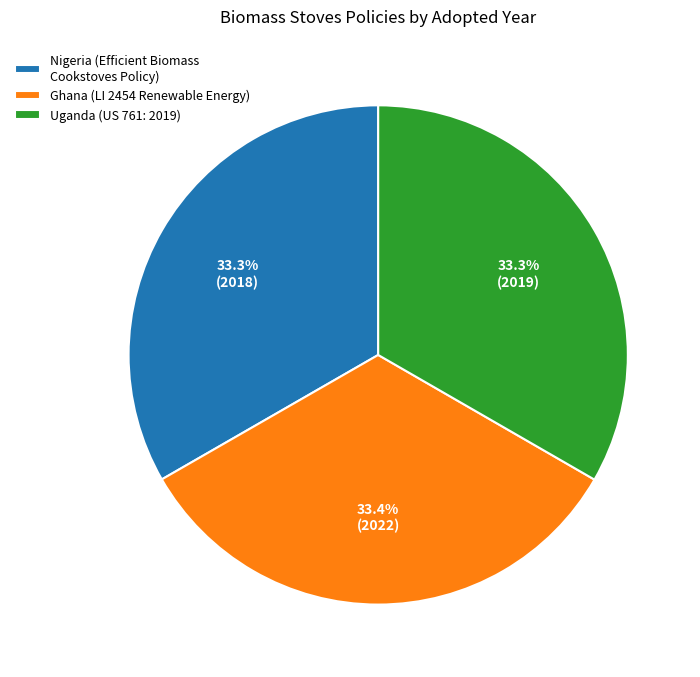

Is Ghana (LI 2454 Renewable Energy) the majority of the pie?

No